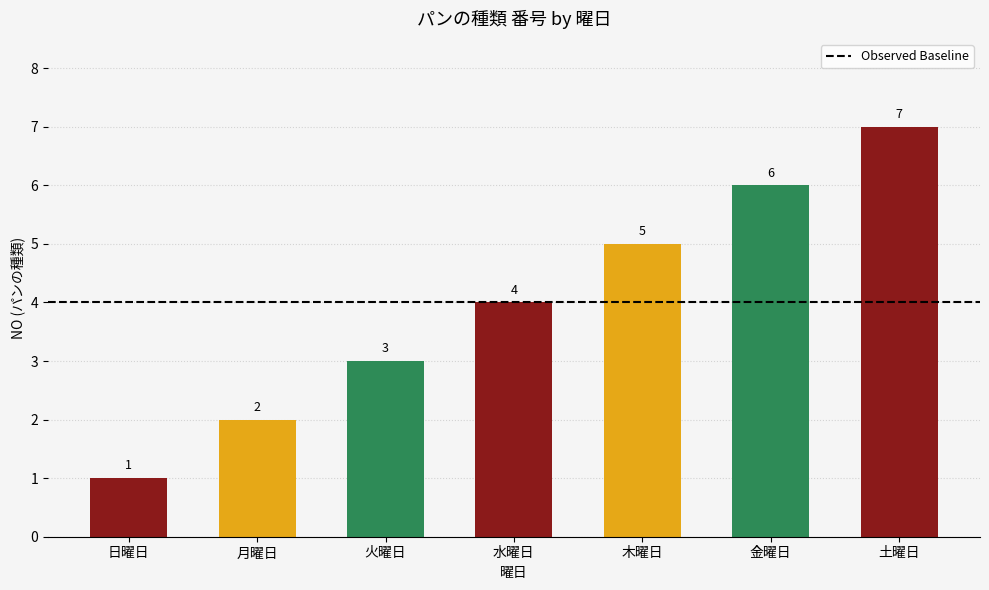

Rank the categories by value from lowest to highest.

日曜日, 月曜日, 火曜日, 水曜日, 木曜日, 金曜日, 土曜日